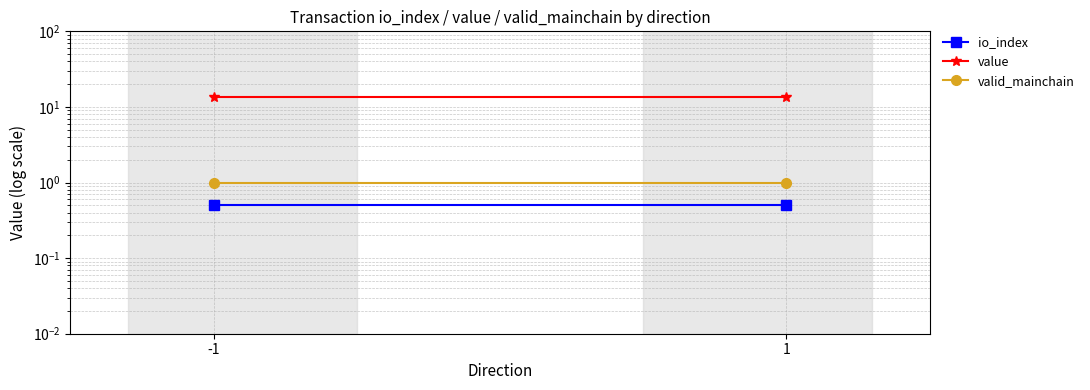

At which label is io_index closest to 0?

-1